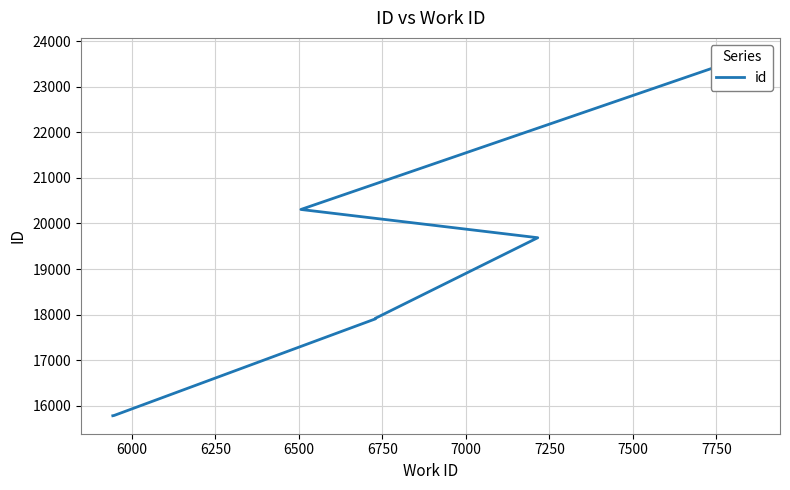

How many lines are shown in the chart?

1